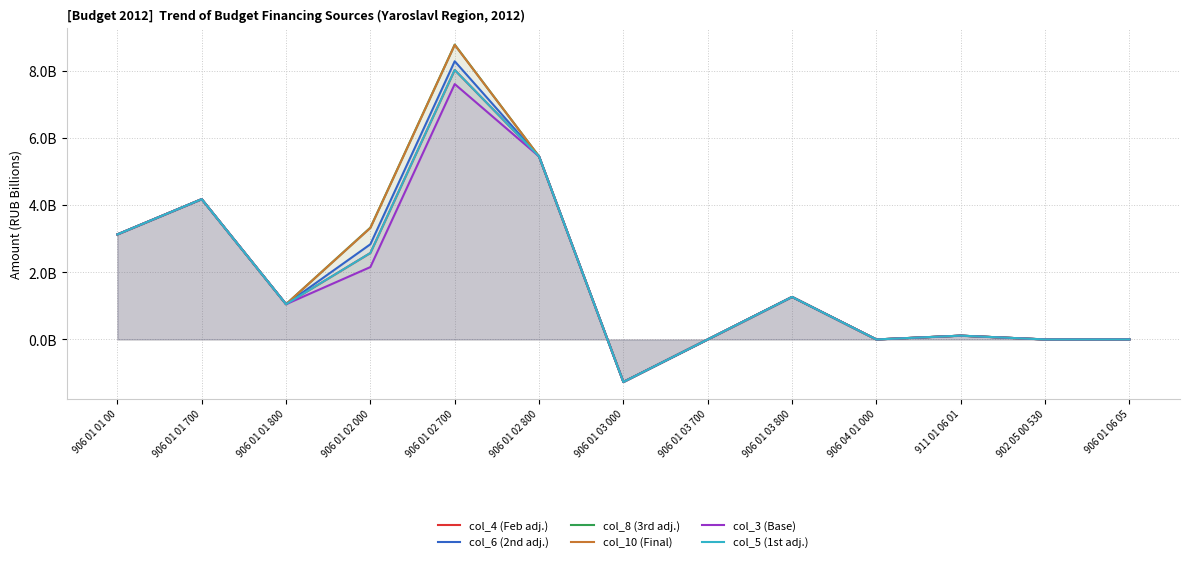

The col_10 (Final) series shows -0.8 at 906 01 03 000. True or false?

False